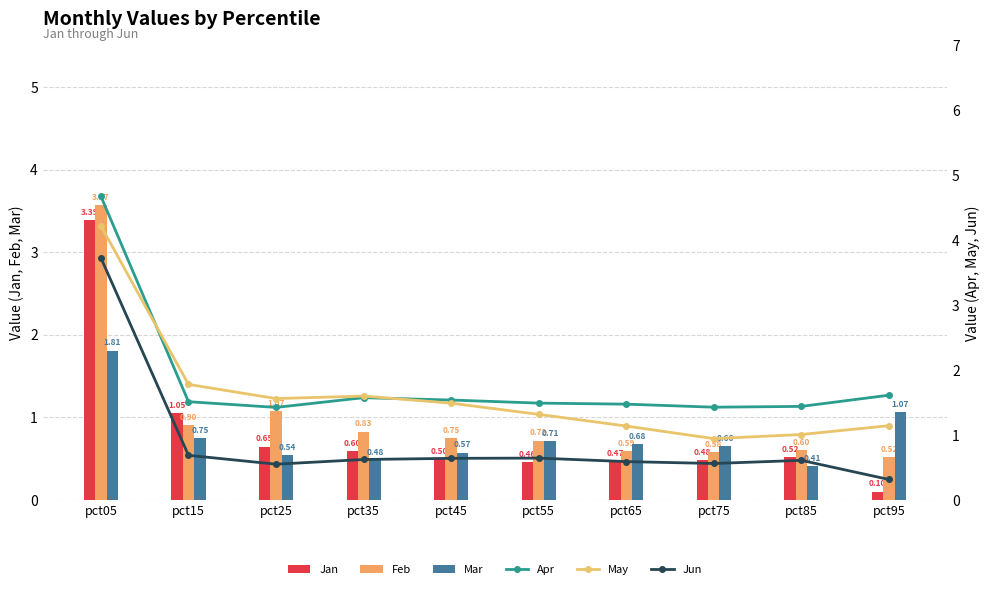

The value of Apr at pct95 is 0.8. True or false?

False